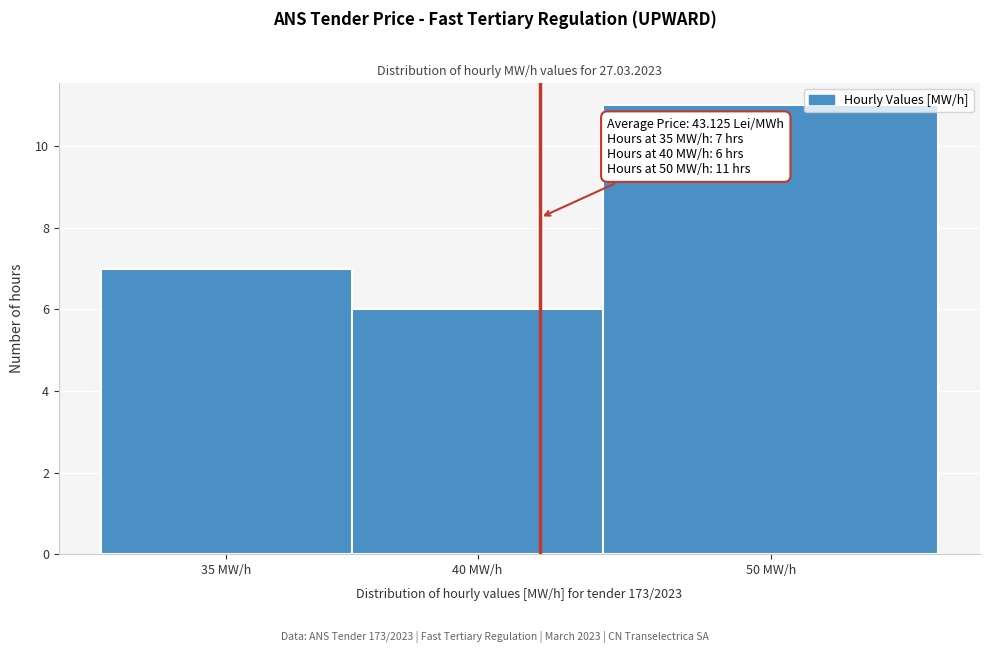

Reading left to right, what are all the values shown in this chart?

35 MW/h=7	40 MW/h=6	50 MW/h=11